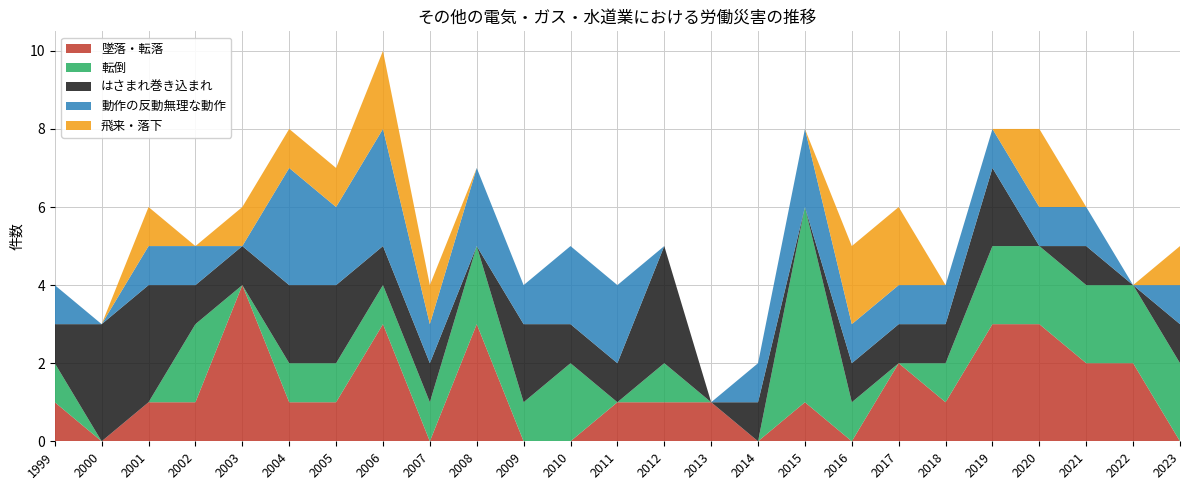

Reading left to right, extract all data points from this chart.

墜落・転落: 1	0	1	1	4	1	1	3	0	3	0	0	1	1	1	0	1	0	2	1	3	3	2	2	0
転倒: 1	0	0	2	0	1	1	1	1	2	1	2	0	1	0	0	5	1	0	1	2	2	2	2	2
はさまれ巻き込まれ: 1	3	3	1	1	2	2	1	1	0	2	1	1	3	0	1	0	1	1	1	2	0	1	0	1
動作の反動無理な動作: 1	0	1	1	0	3	2	3	1	2	1	2	2	0	0	1	2	1	1	1	1	1	1	0	1
飛来・落下: 0	0	1	0	1	1	1	2	1	0	0	0	0	0	0	0	0	2	2	0	0	2	0	0	1